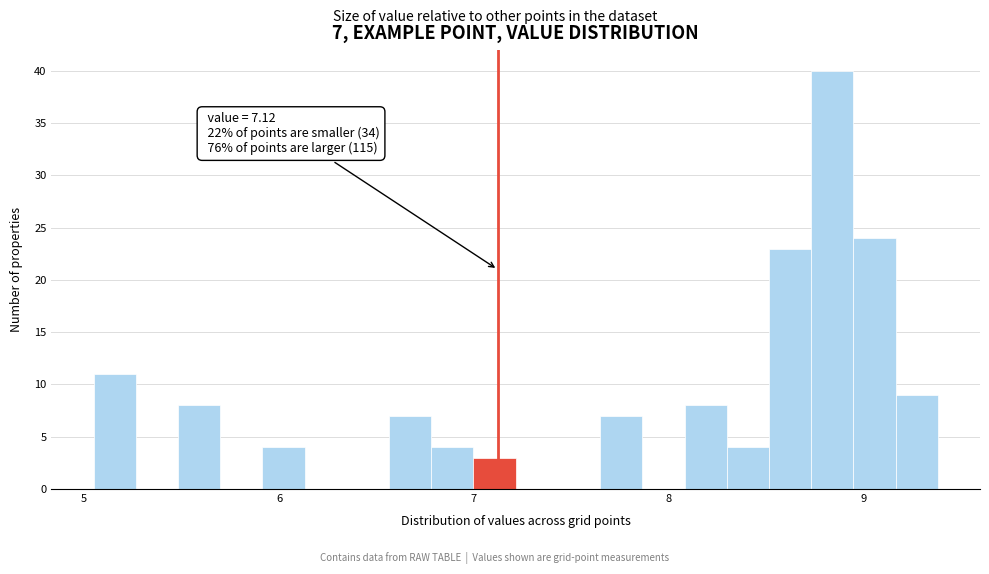

Around what value on the x-axis is the tallest bar? Give the approximate position of its centre, as read against the axis.

8.8